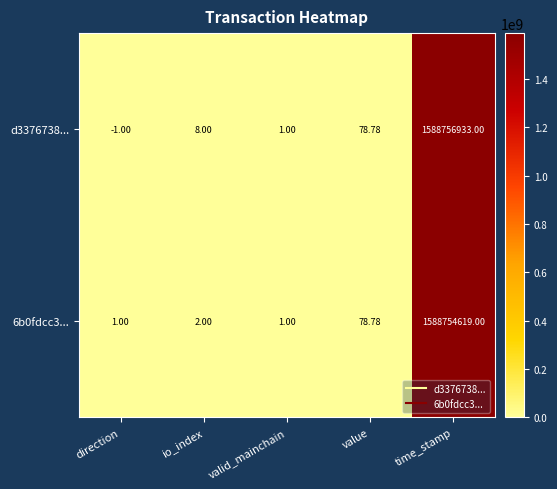

At which label is d3376738... closest to 794378466?

value